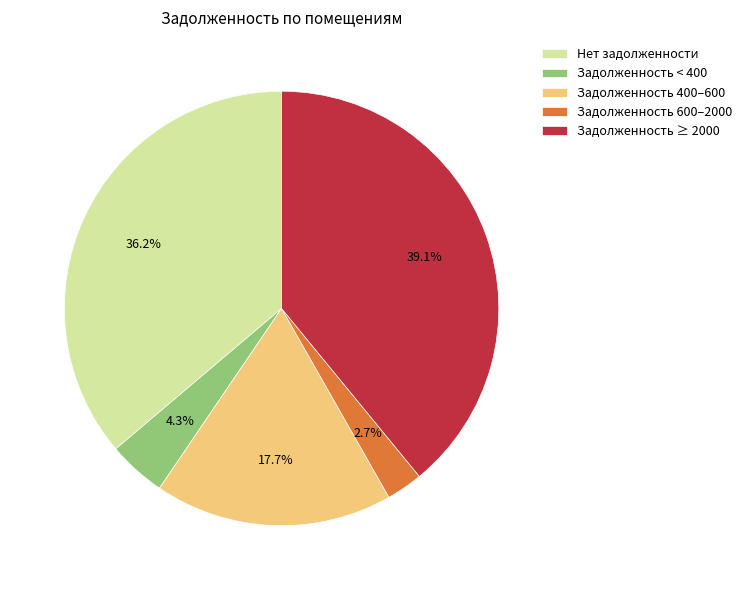

Is Нет задолженности the majority of the pie?

No